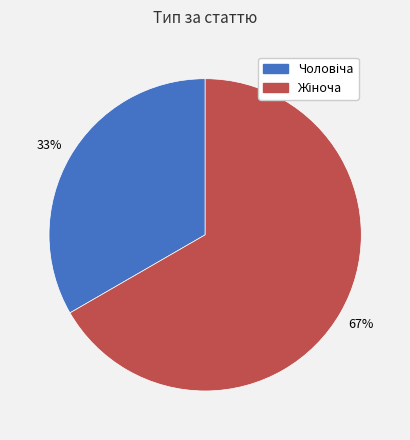

To the nearest percent, what is the average slice percentage?

50%